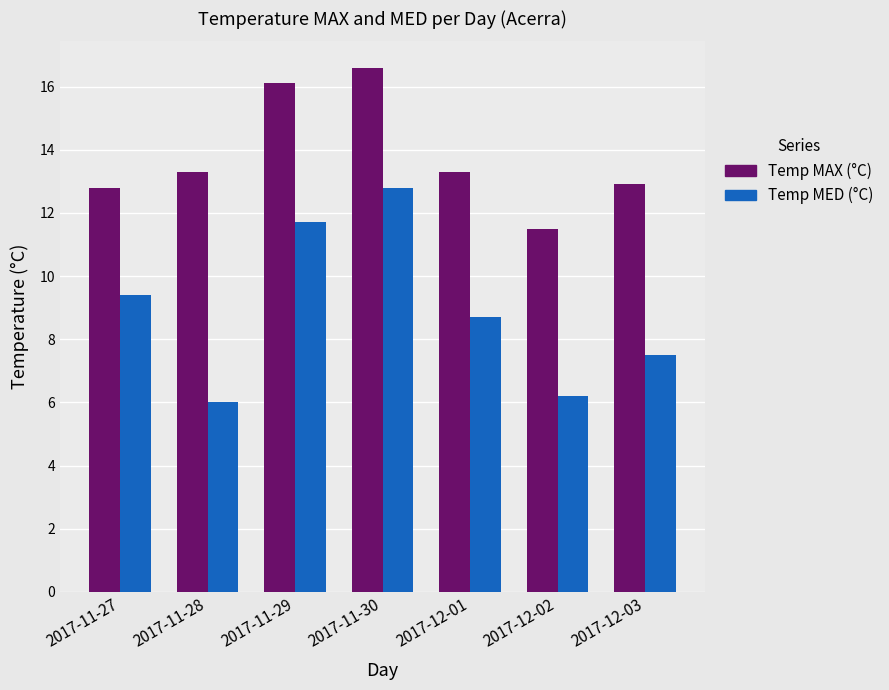

List the series in order of their overall mean, lowest first.

Temp MED (°C), Temp MAX (°C)